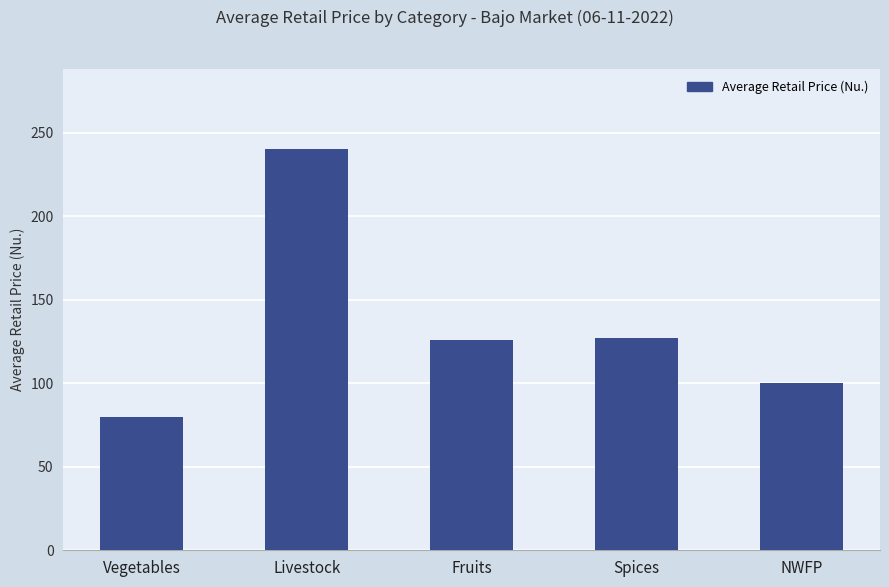

What is the approximate value at Spices, to the nearest 5?

125